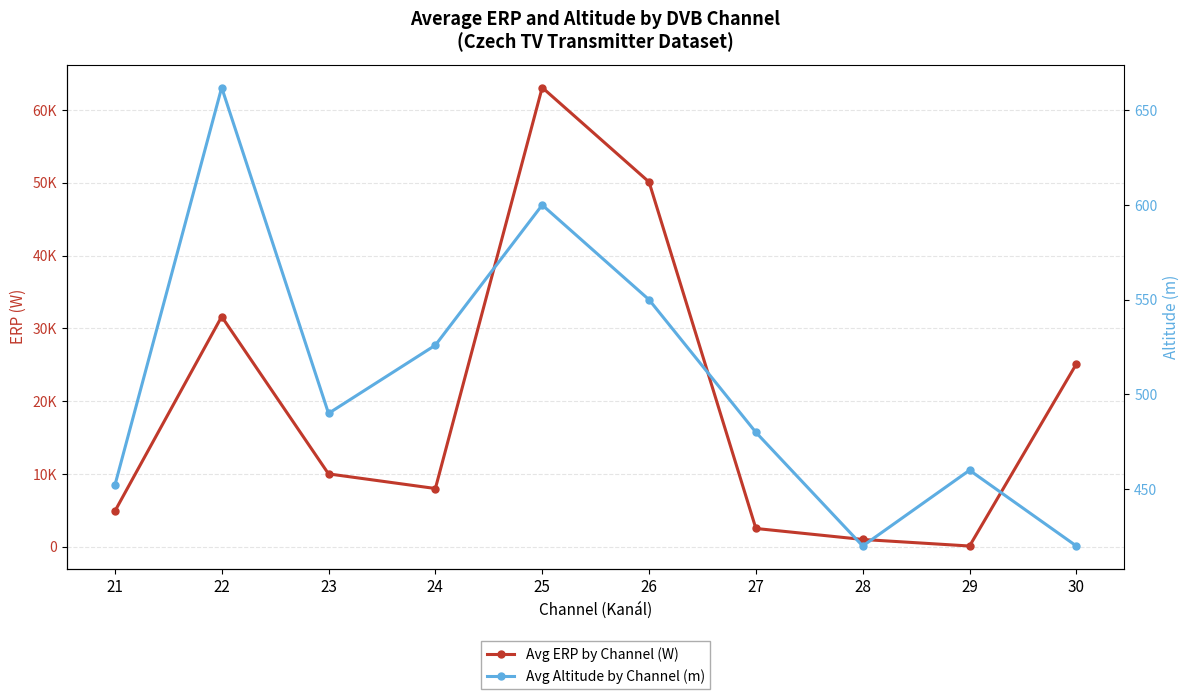

True or false: Avg Altitude by Channel (m) and Avg ERP by Channel (W) cross at least once.

True